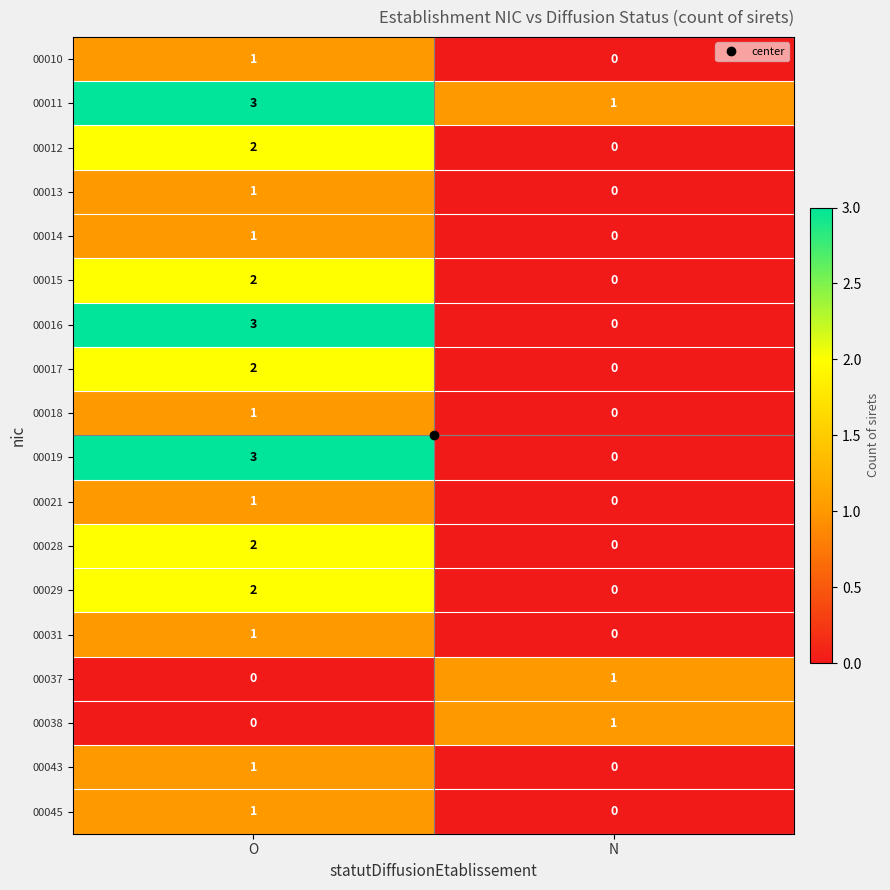

At which category is the sum across all series the highest?

O